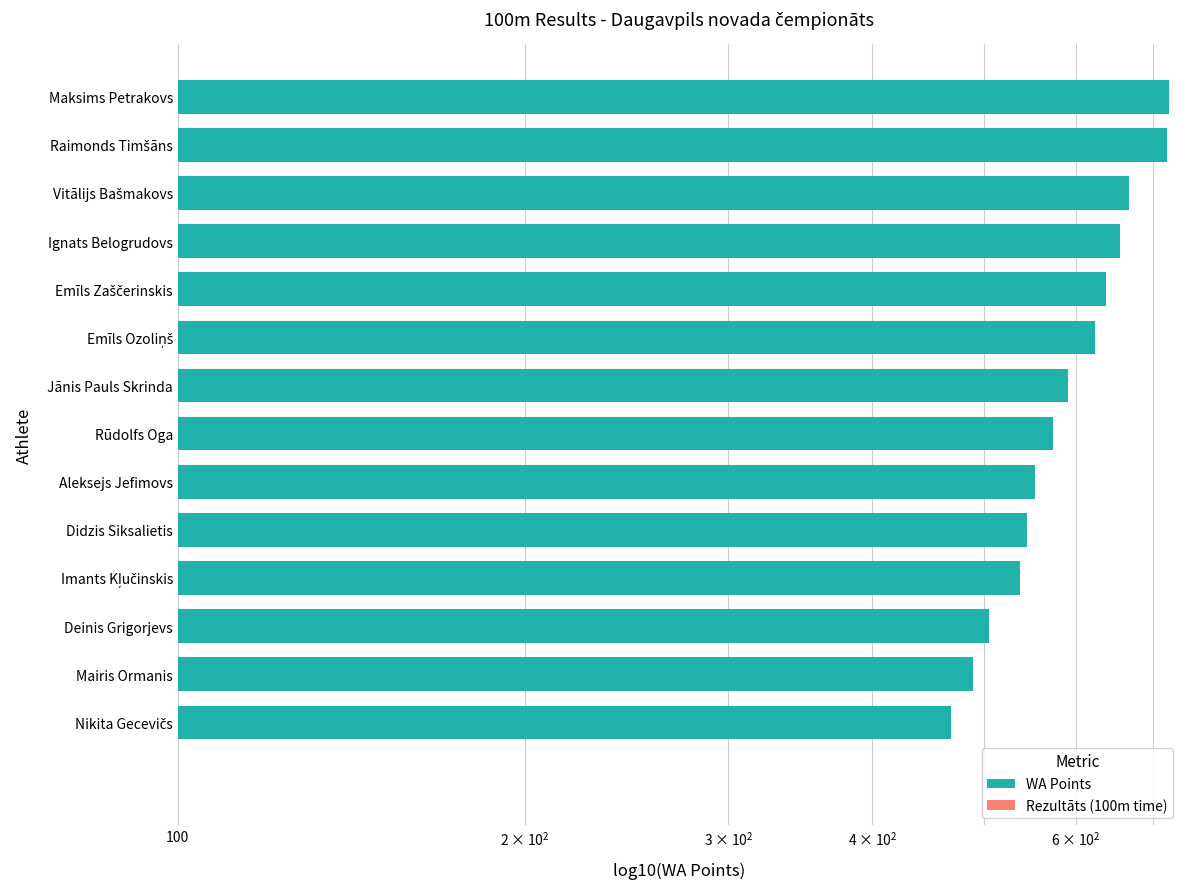

What is the maximum value shown in the chart?

723